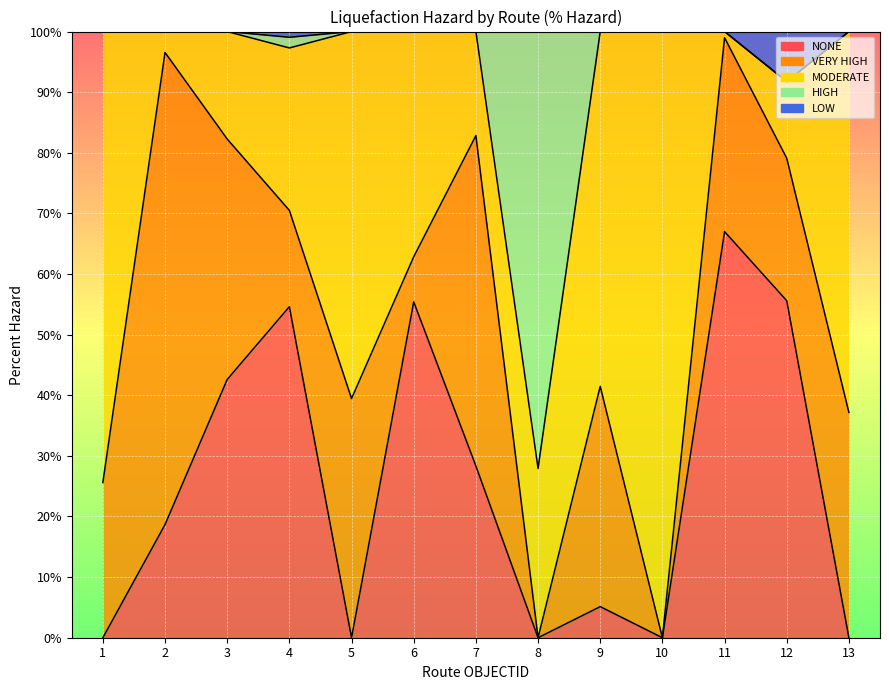

Between 8 and 7, which is larger?

7